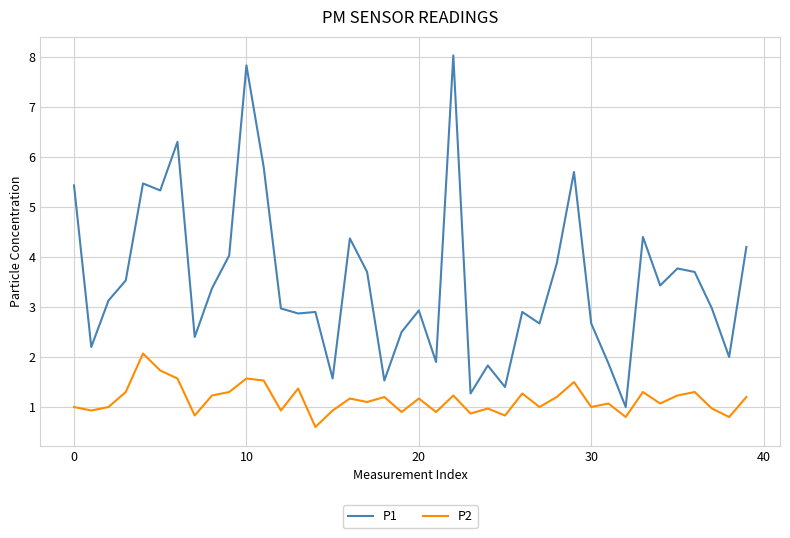

What is the sum of all P2 values?

45.9